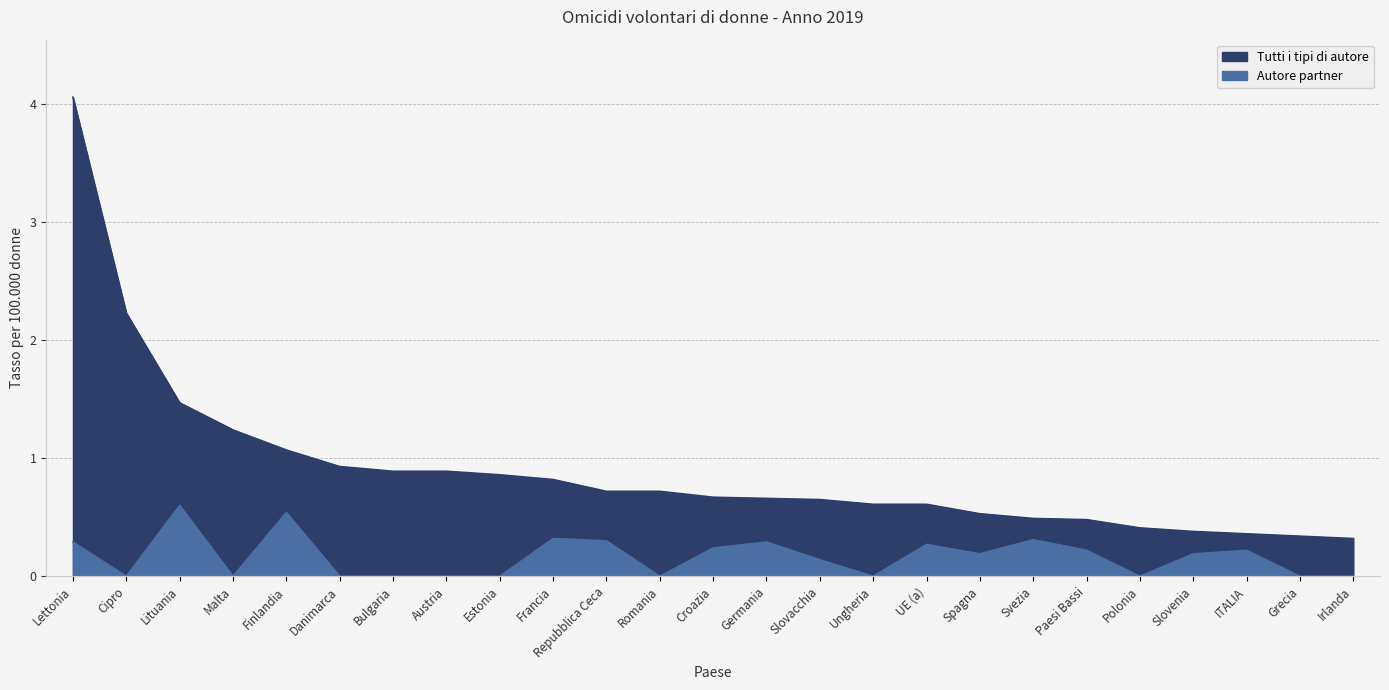

True or false: Tutti i tipi di autore has a value of 0.9 at Spagna.

False